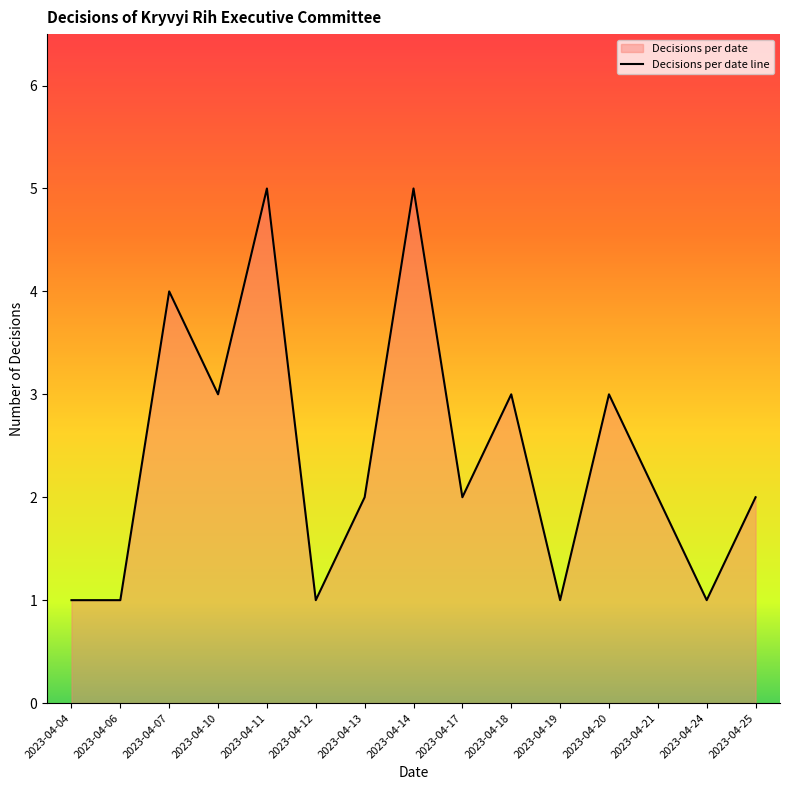

Rank the categories by value from highest to lowest.

2023-04-11, 2023-04-14, 2023-04-07, 2023-04-10, 2023-04-18, 2023-04-20, 2023-04-13, 2023-04-17, 2023-04-21, 2023-04-25, 2023-04-04, 2023-04-06, 2023-04-12, 2023-04-19, 2023-04-24